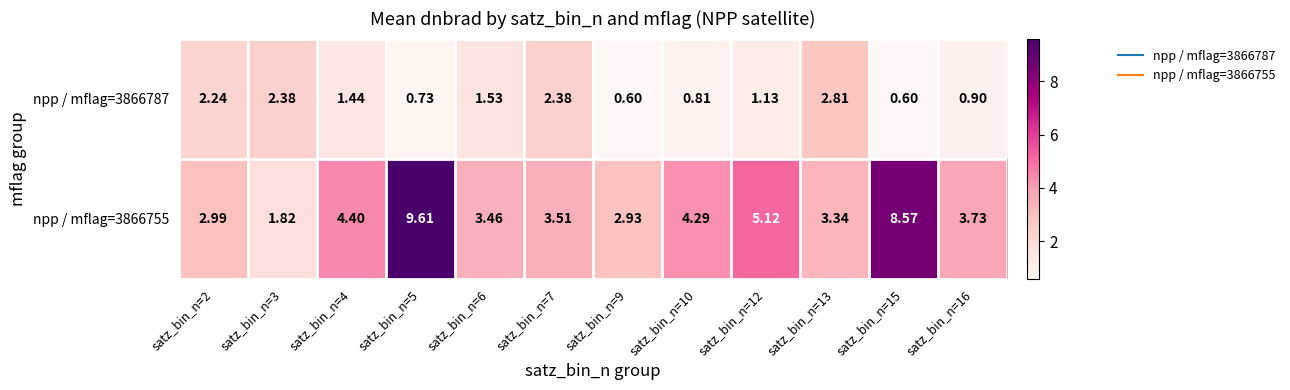

Is the value of npp / mflag=3866787 at satz_bin_n=3 greater than the value of npp / mflag=3866755 at satz_bin_n=6?

No